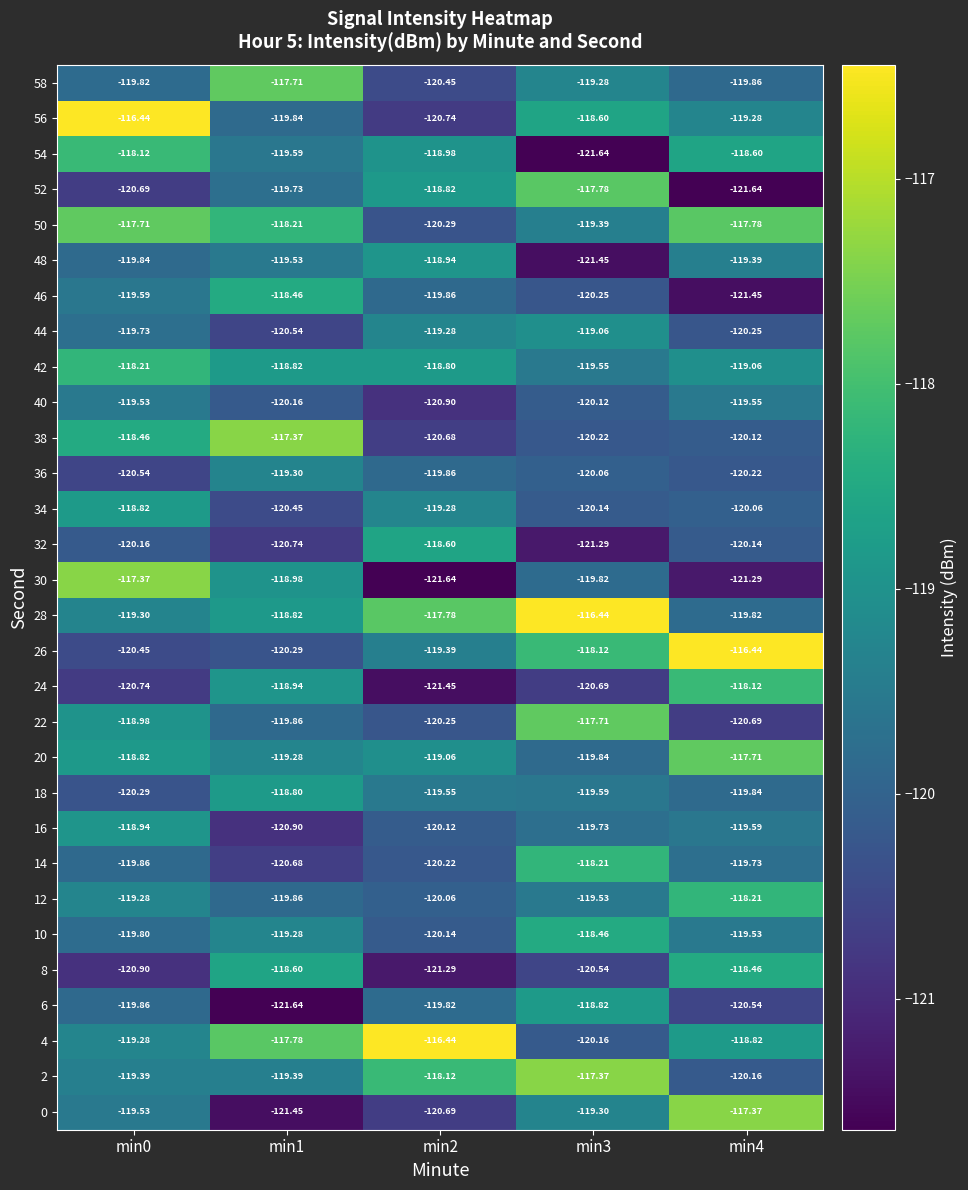

What is the spread (max minus min) of values at min3?

5.2